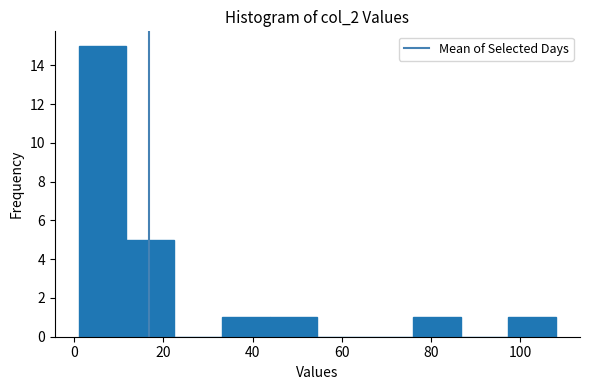

How tall is the bar that spans 76 to 86 on the x-axis? Neither the bar edges nor the heights are printed on the chart, so give them approximately, as read against the axes.

1